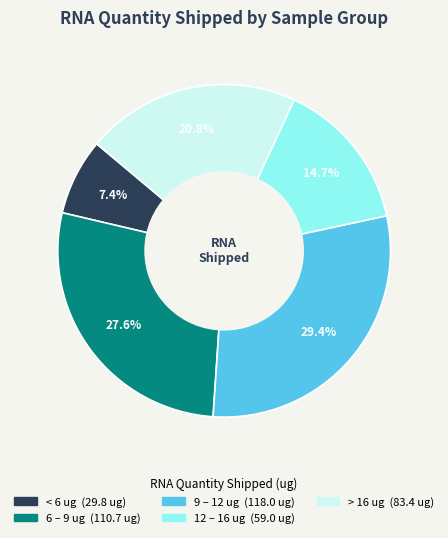

Count the number of slices in the pie.

5